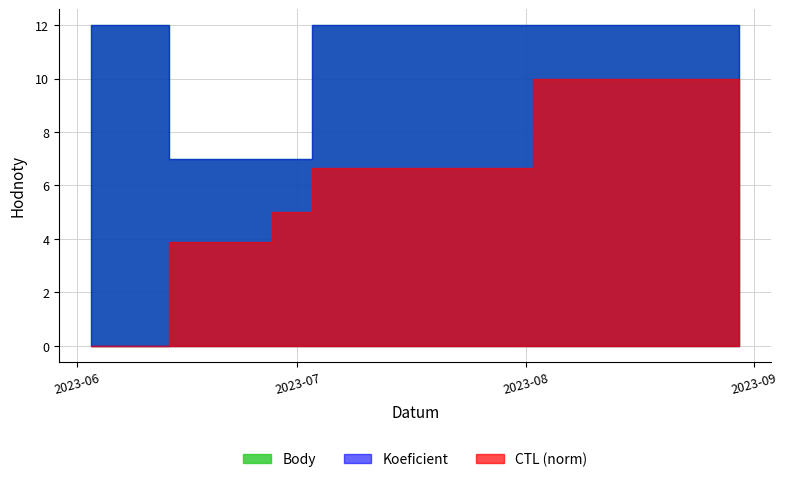

True or false: Koeficient and CTL cross at least once.

False